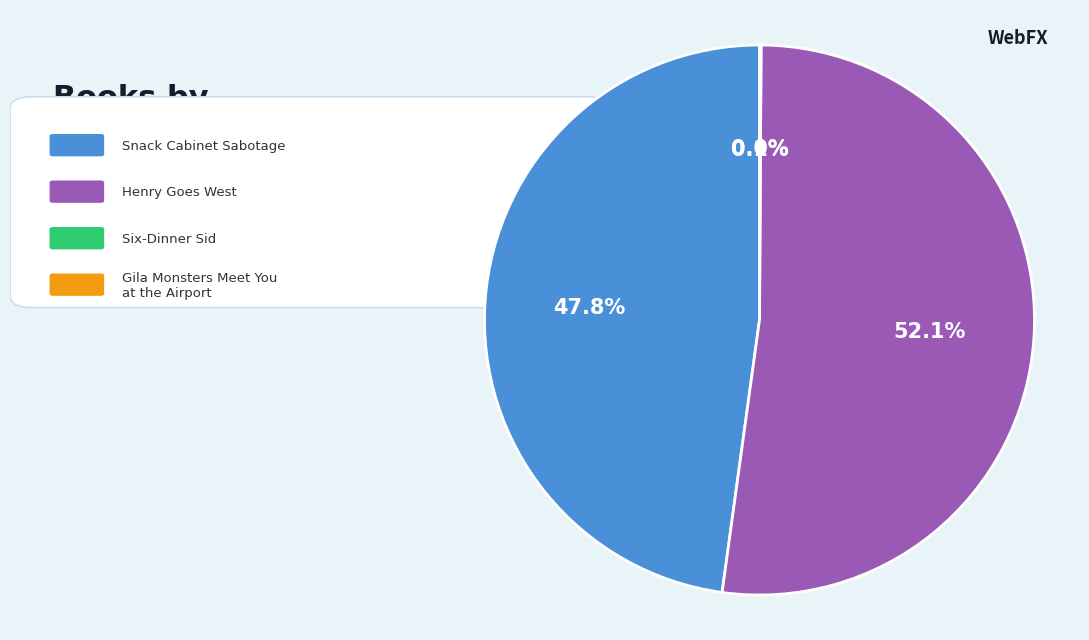

Does any single category account for the majority?

Yes